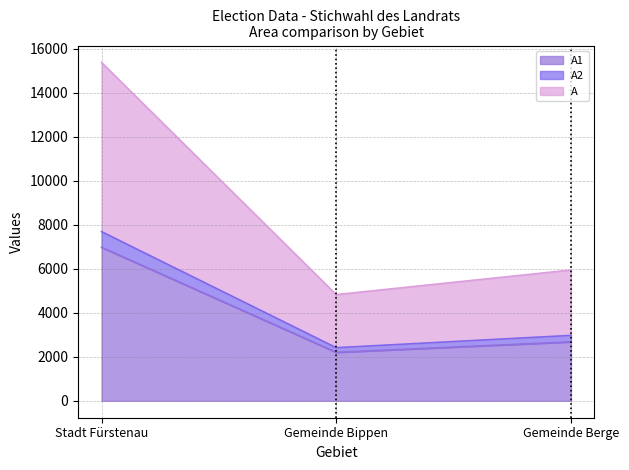

What is the label of the 3rd point from the right?

Stadt Fürstenau